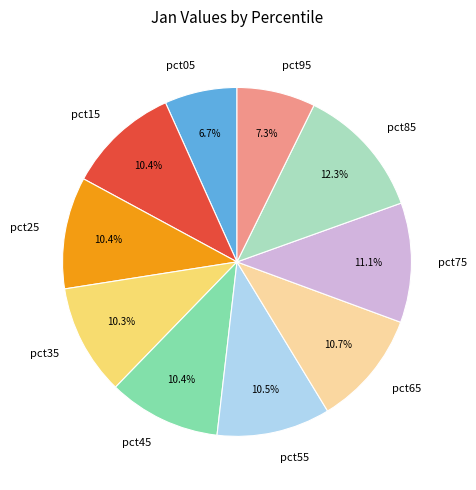

Does pct35 account for over 50% of the chart?

No